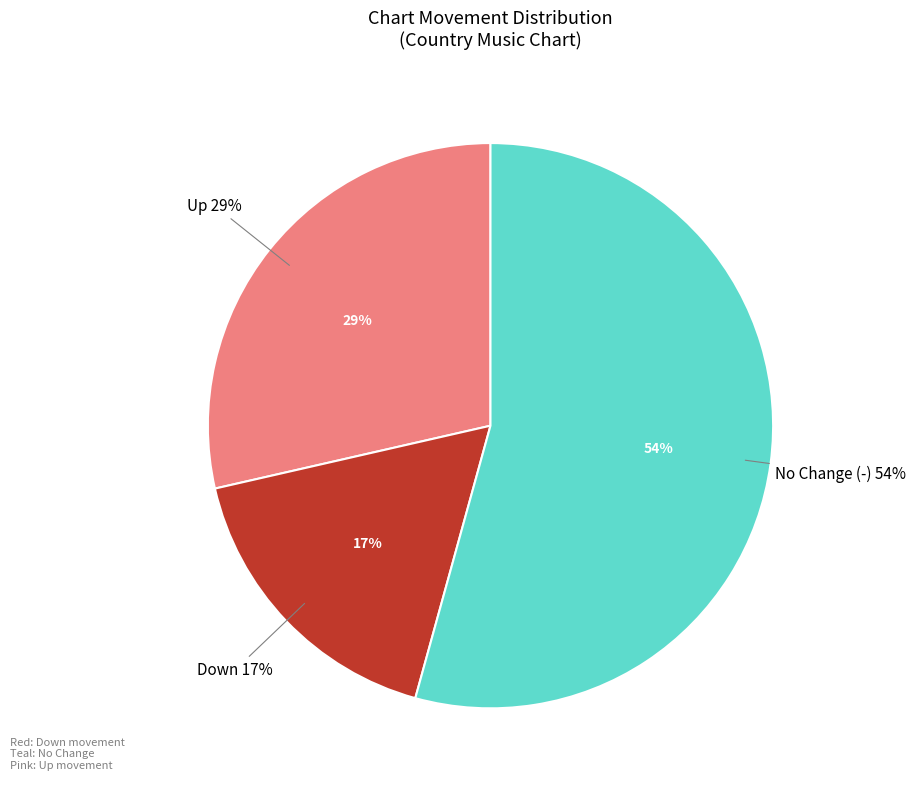

How many segments does this pie chart have?

3